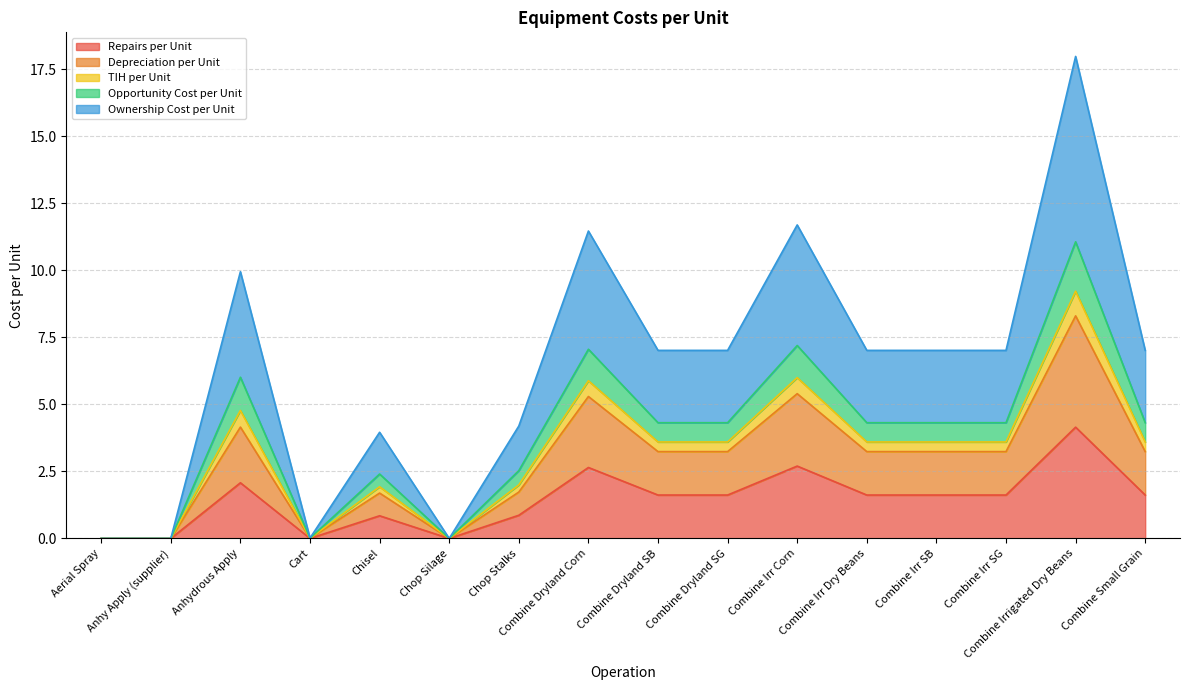

Does the chart have visible grid lines?

Yes